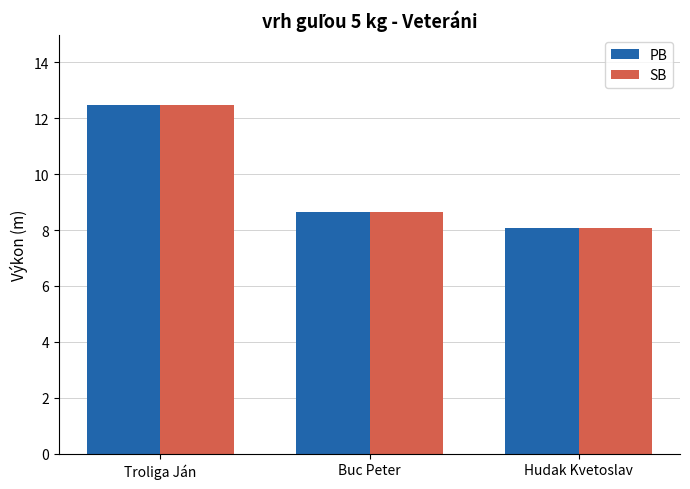

The value of PB at Hudak Kvetoslav is 10.5. True or false?

False